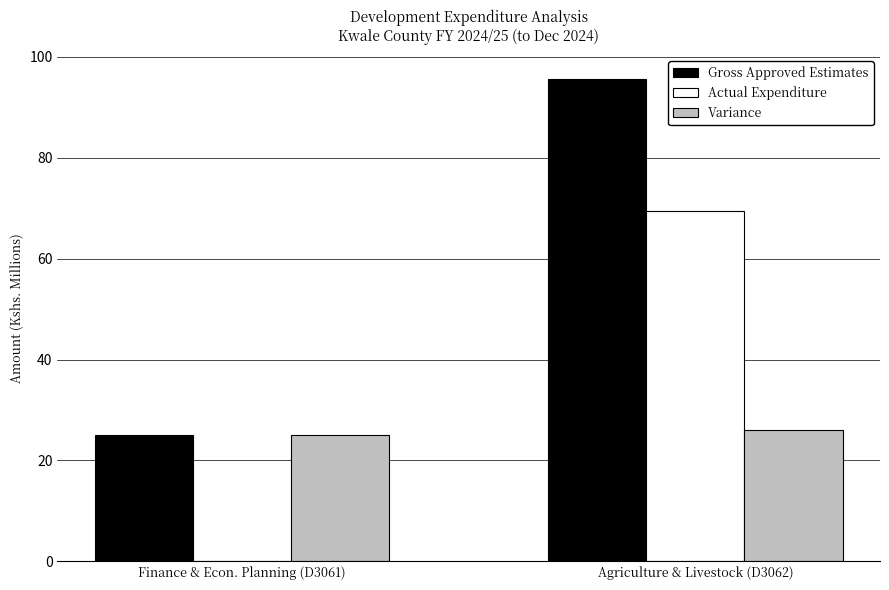

Which series has the largest range (max minus min)?

Gross Approved Estimates